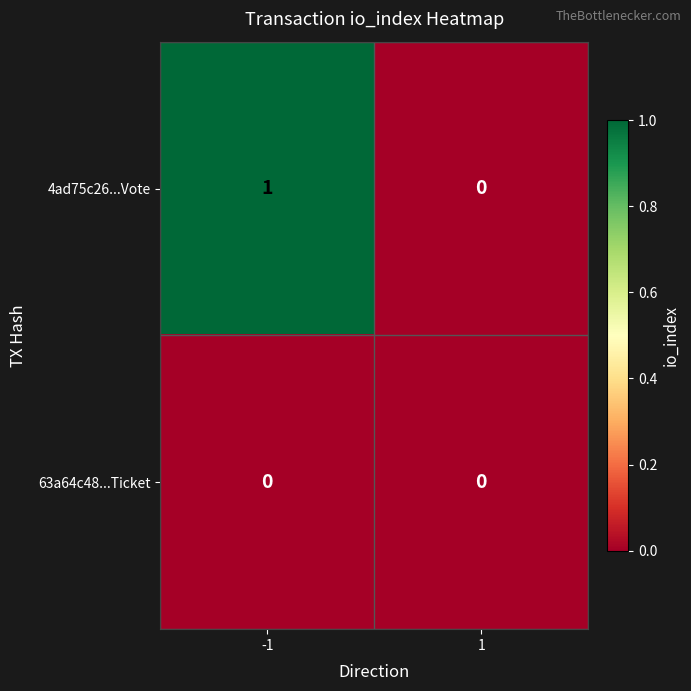

Which series changed the most between -1 and 1?

4ad75c26...Vote